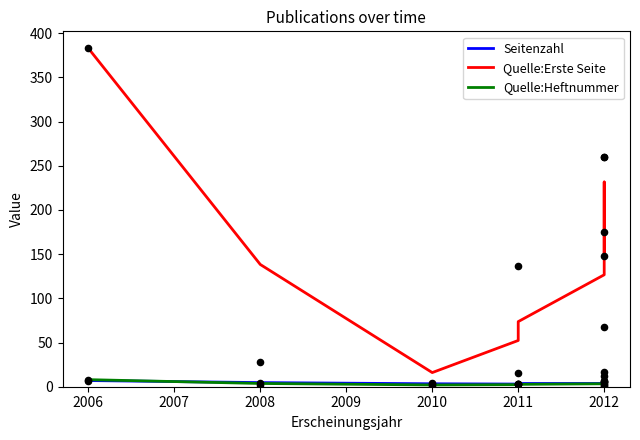

Which series has the largest total across all categories?

Quelle:Erste Seite